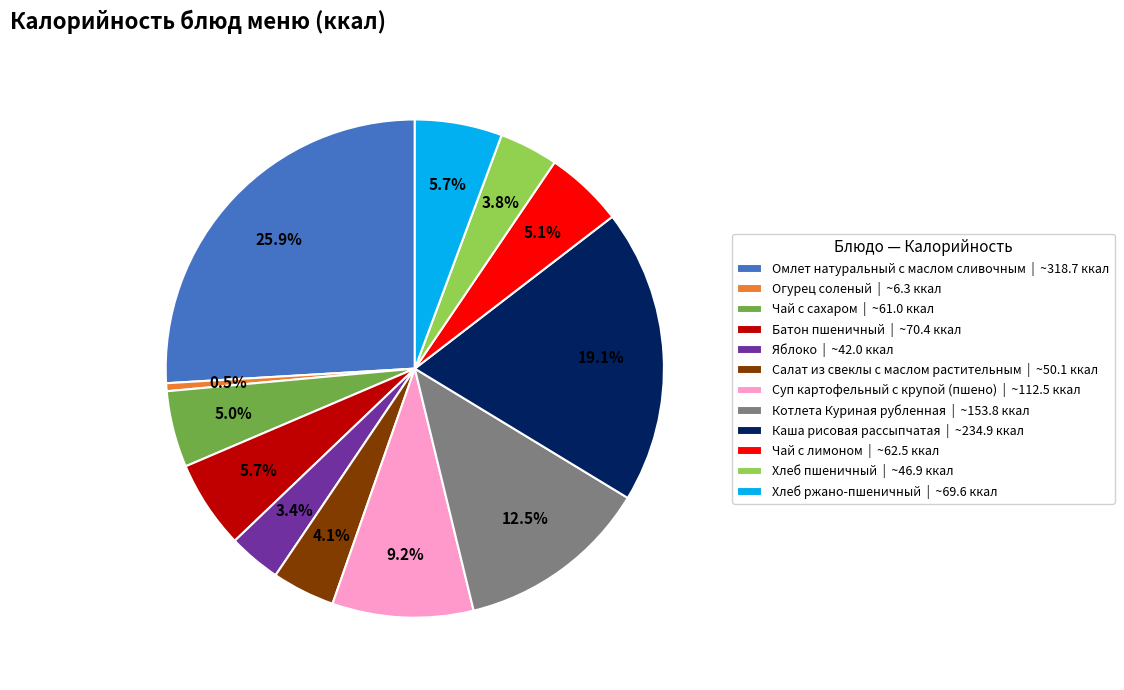

To the nearest percent, what percentage of the pie is Каша рисовая рассыпчатая?

19%